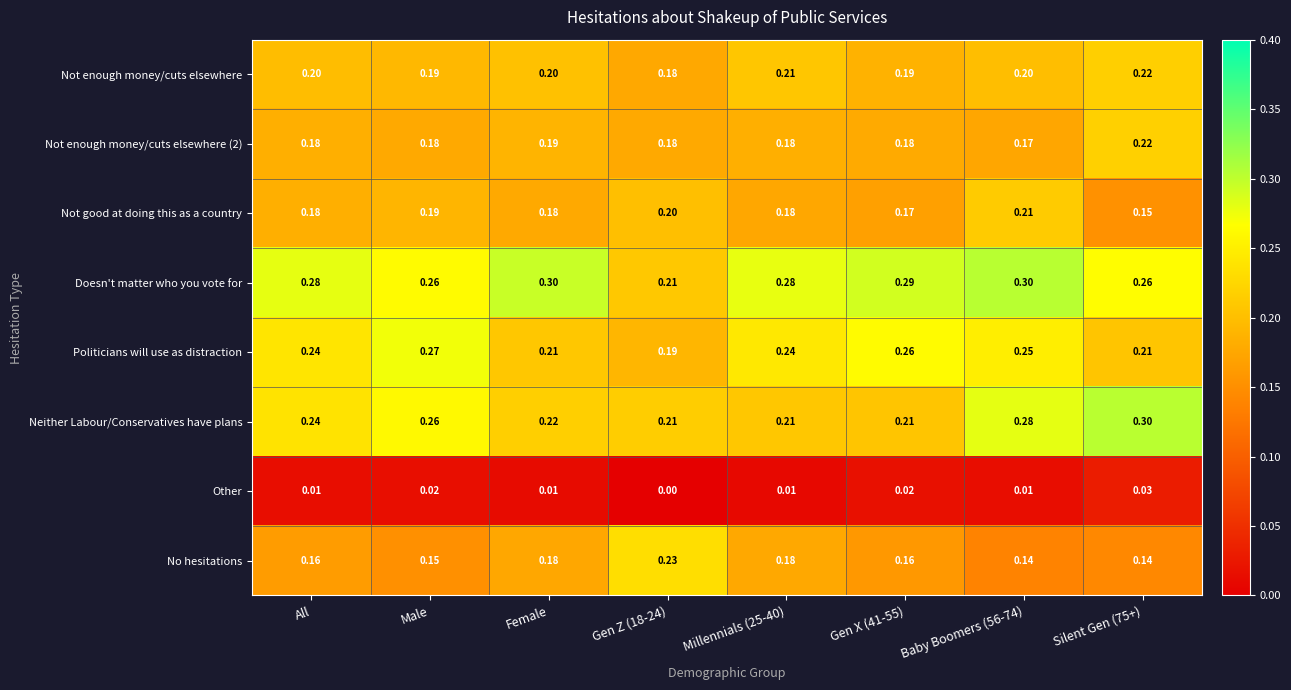

Which series has the largest total across all categories?

Doesn't matter who you vote for